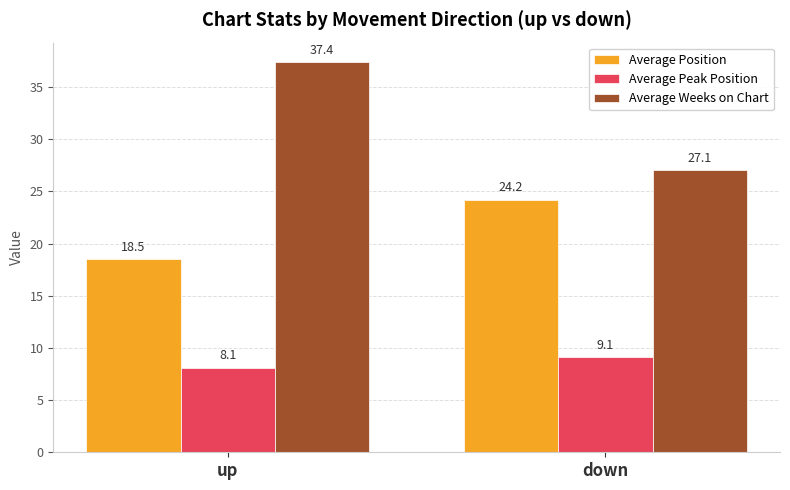

Which series has the largest range (max minus min)?

Average Weeks on Chart